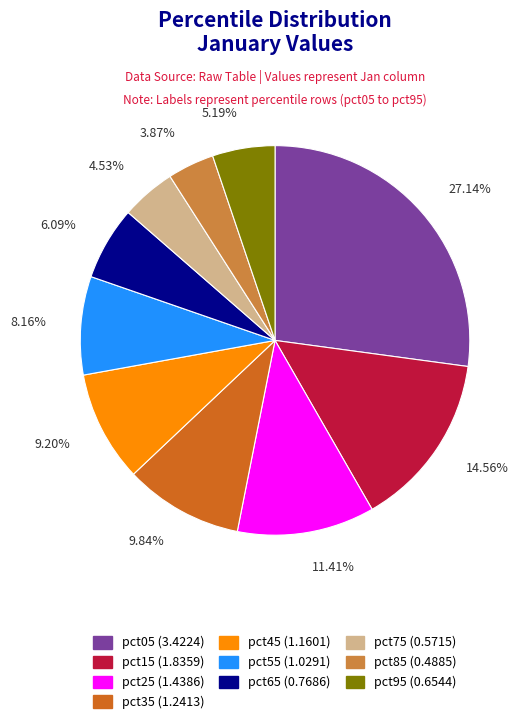

How many segments does this pie chart have?

10